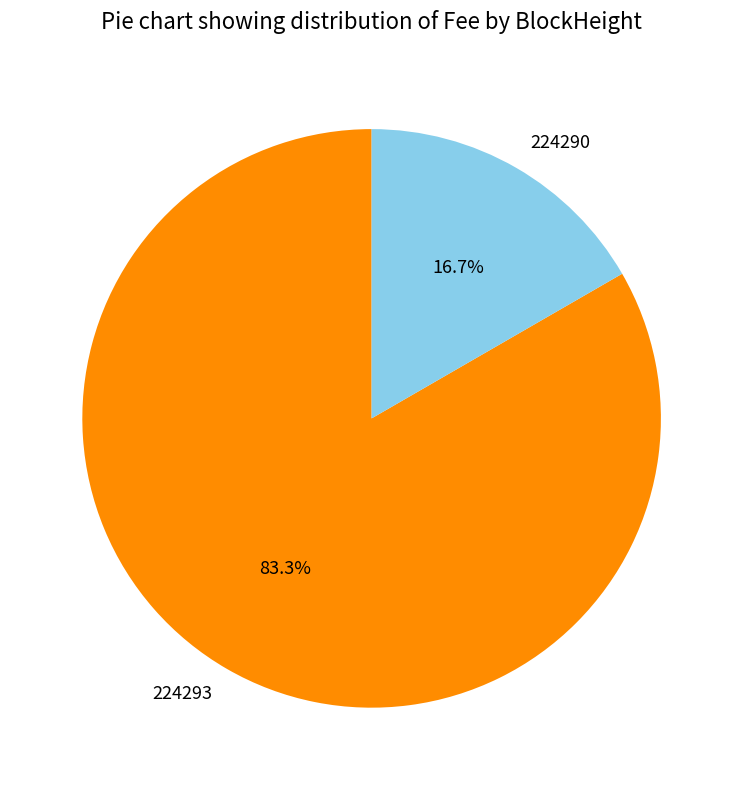

Rank the categories by value from lowest to highest.

224290, 224293